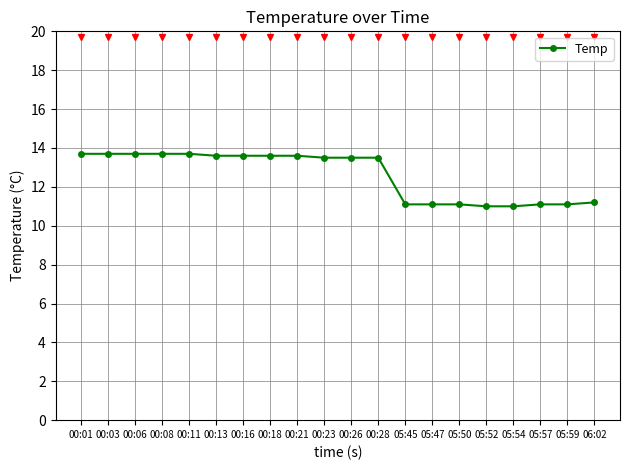

What is the sum of the values at 00:08 and 05:59?

24.8